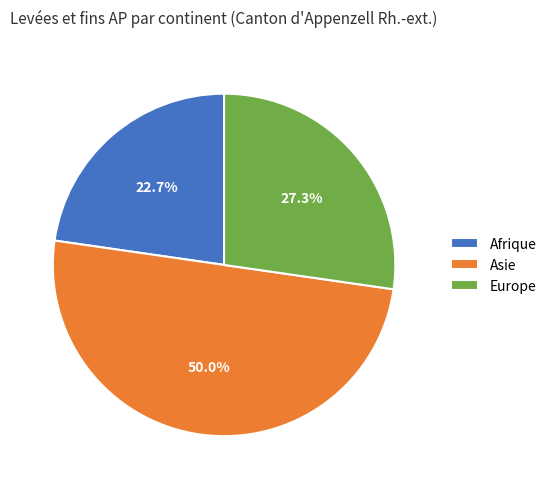

Does Afrique account for over 50% of the chart?

No